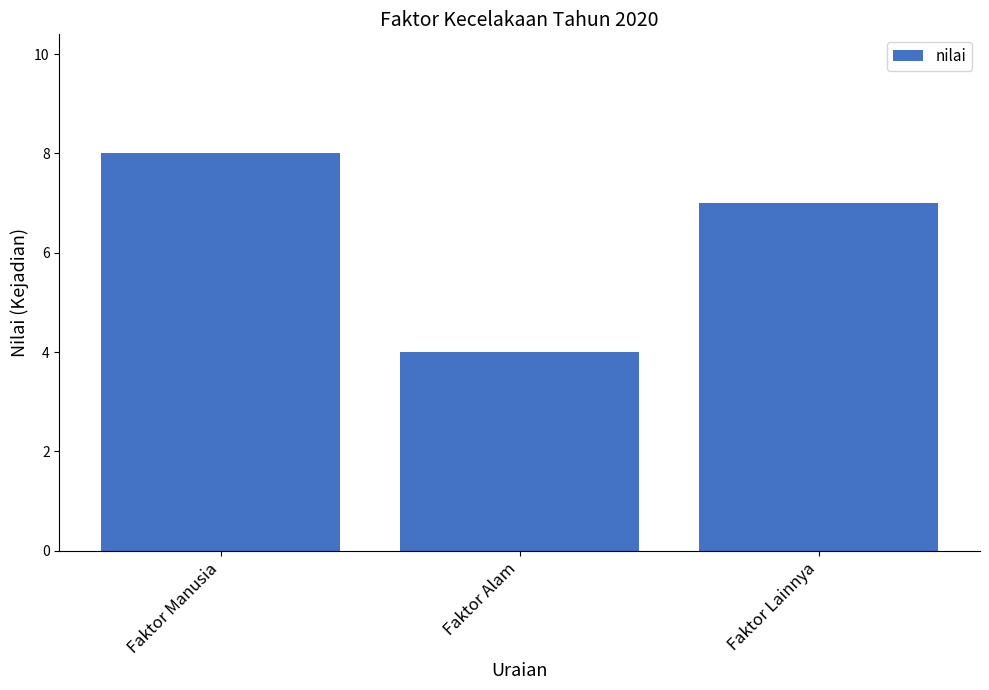

How many values are between 4 and 8?

3